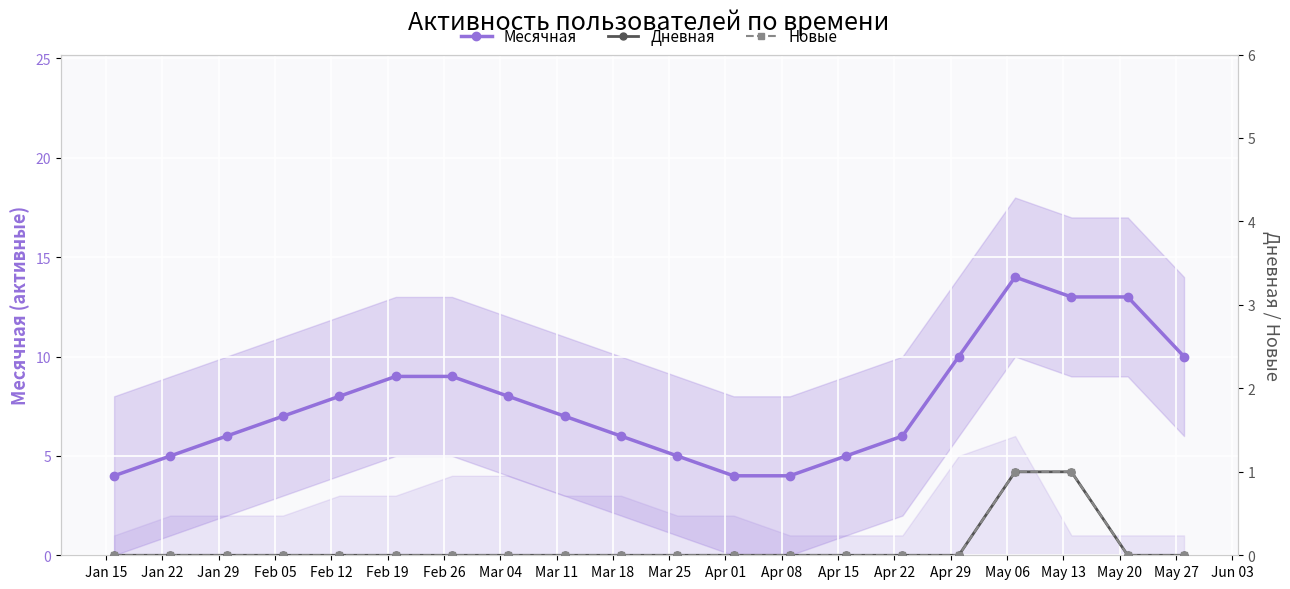

What is the minimum value for Месячная?

4